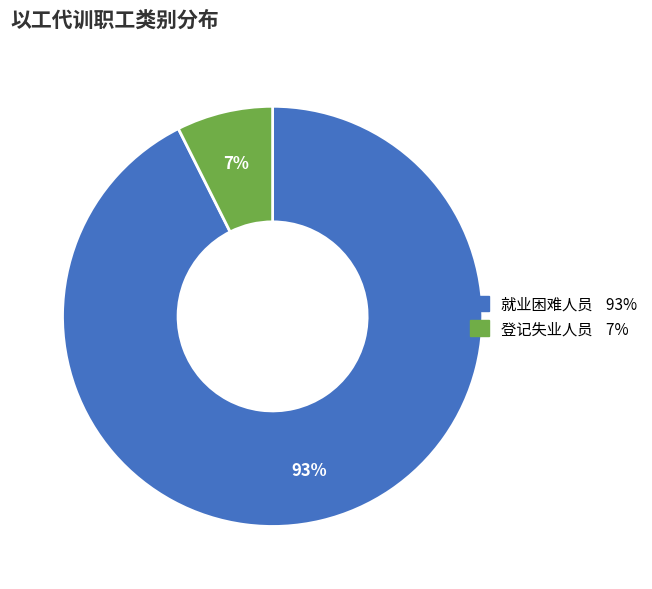

How many slices are in this pie chart?

2